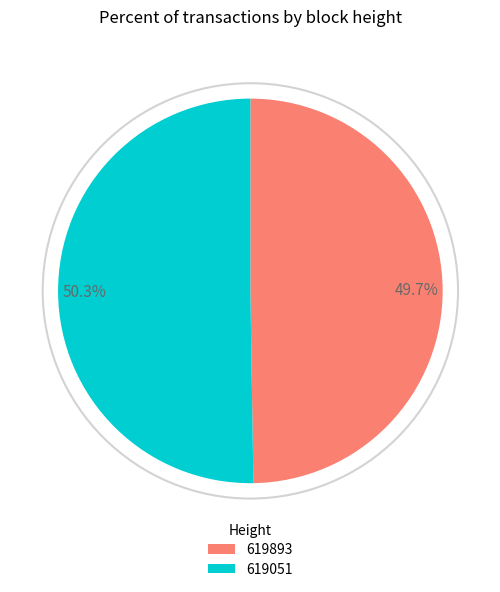

Rank the categories by value from highest to lowest.

50.3%, 49.7%